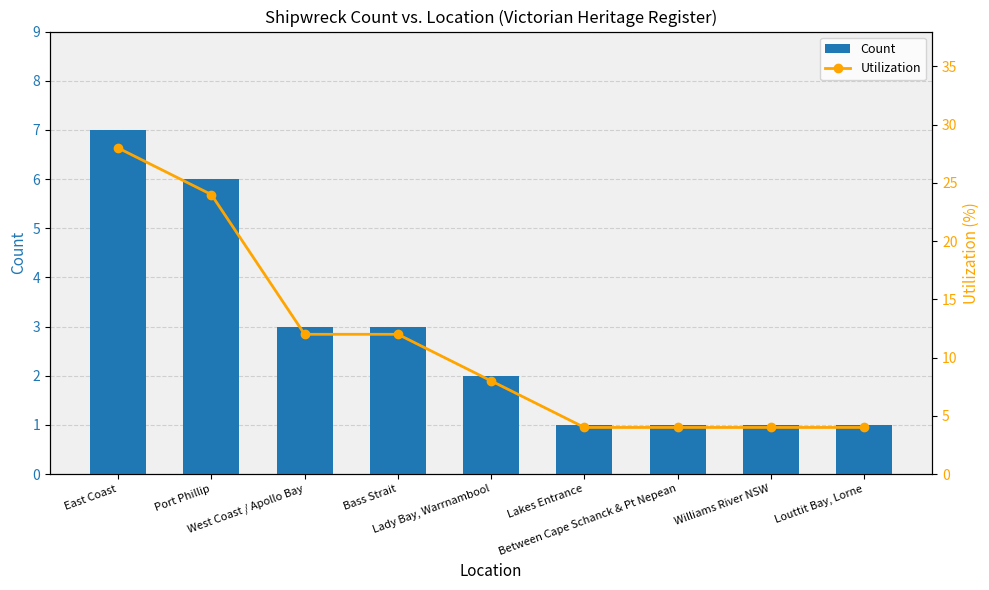

Read the Utilization value at Bass Strait.

12.0